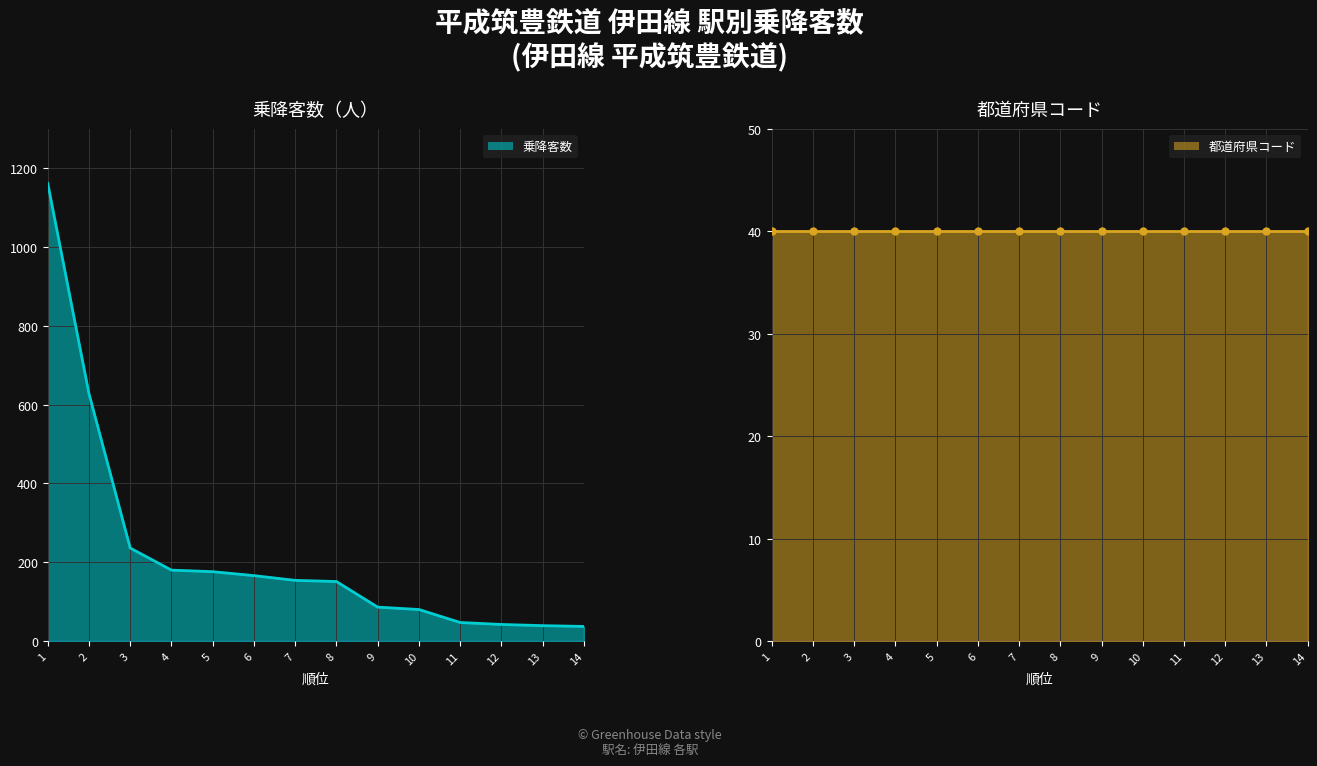

Rank the series at 1 from highest to lowest value.

乗降客数_line, 都道府県コード_line, 都道府県コード_markers